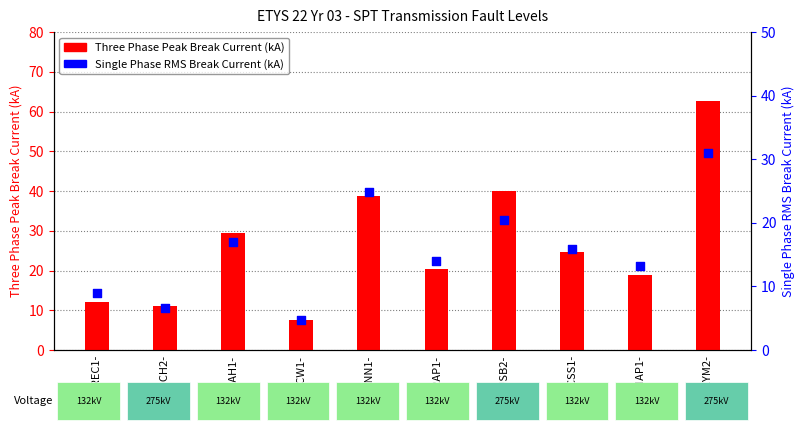

Which series reaches the maximum Y coordinate?

Three Phase Peak Break Current (kA)